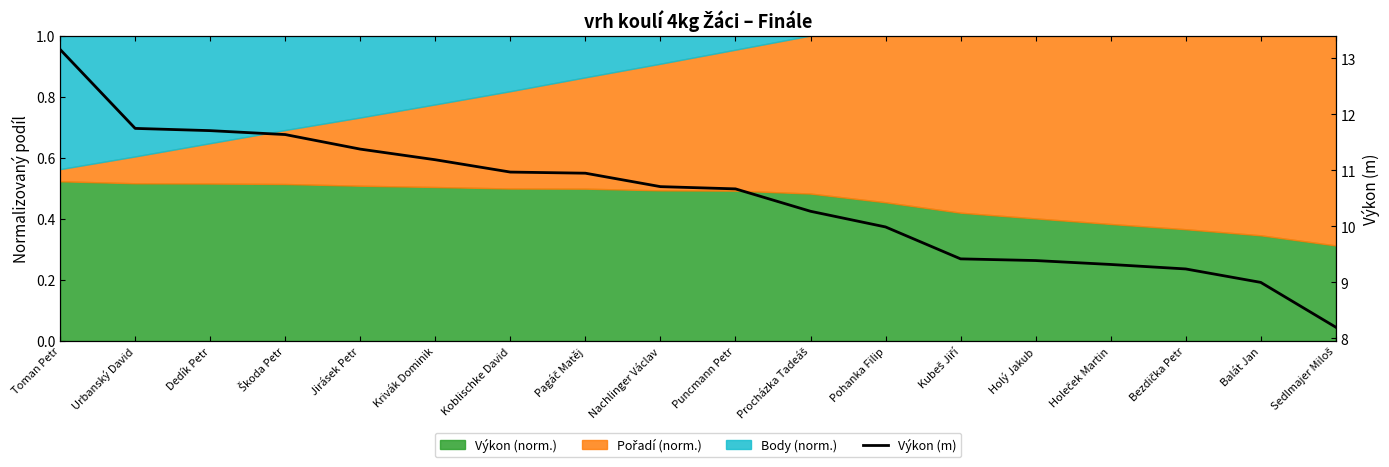

Where does the data first go above 10?

Toman Petr